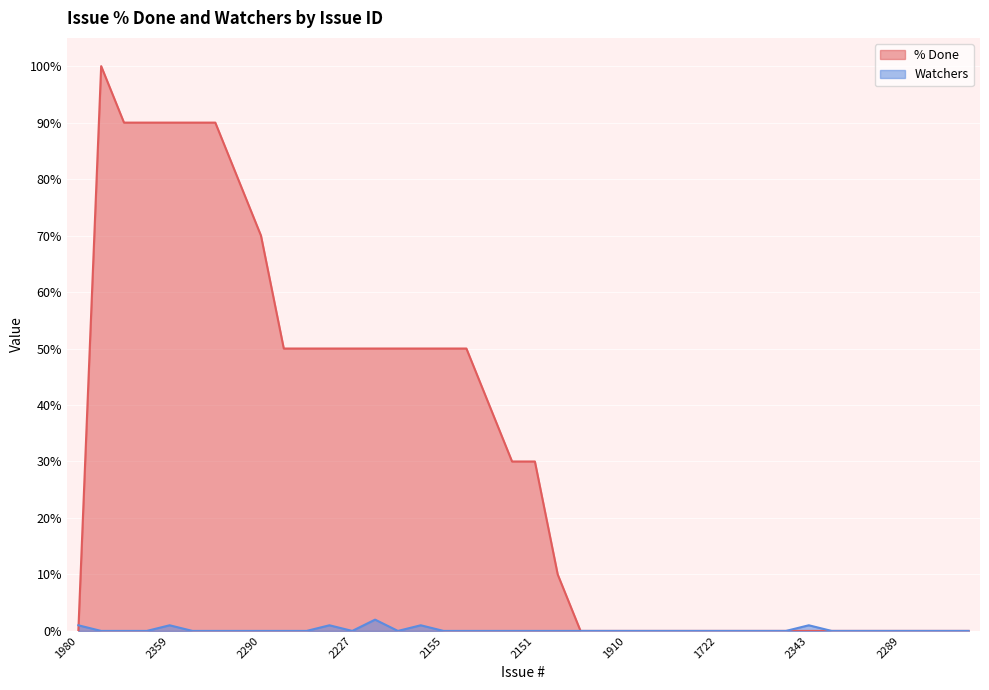

What is the label of the 30th point from the left?

1982